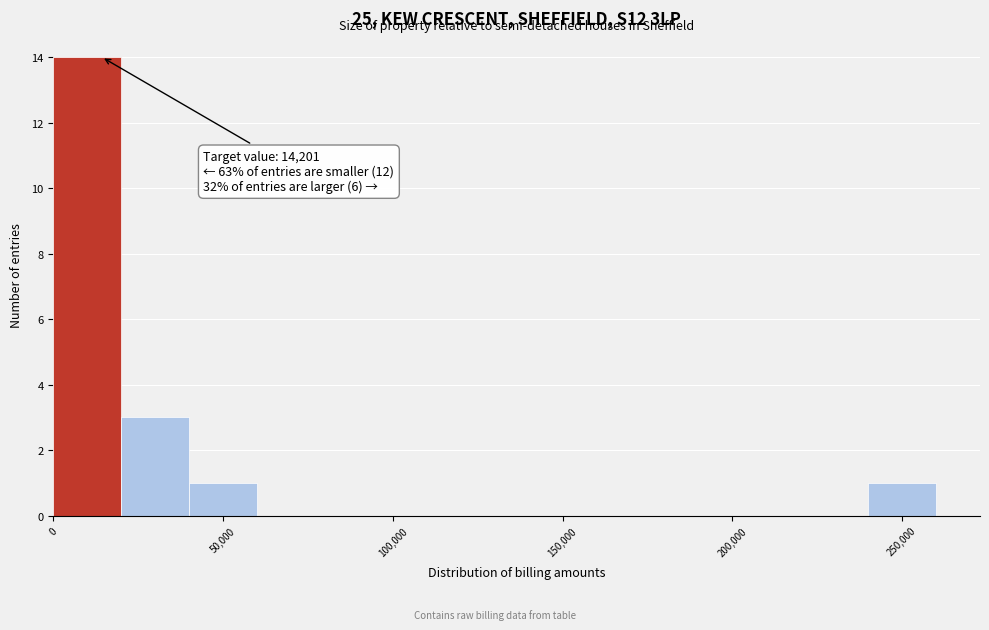

Over which range of the x-axis is the bar tallest?

0 to 20000